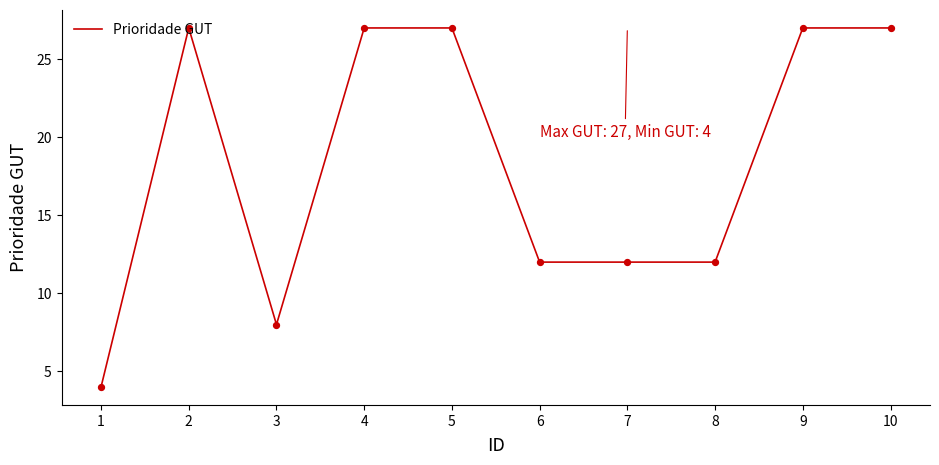

What is the change in value from 6 to 9?

+15